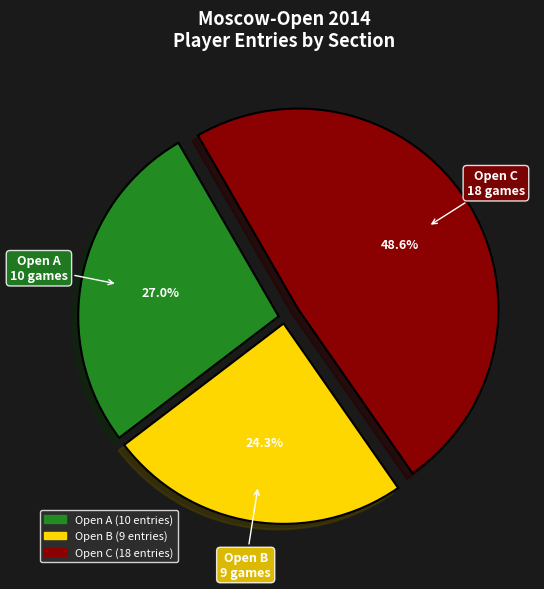

To the nearest percent, what is the combined percentage of Open B and Open A?

51%